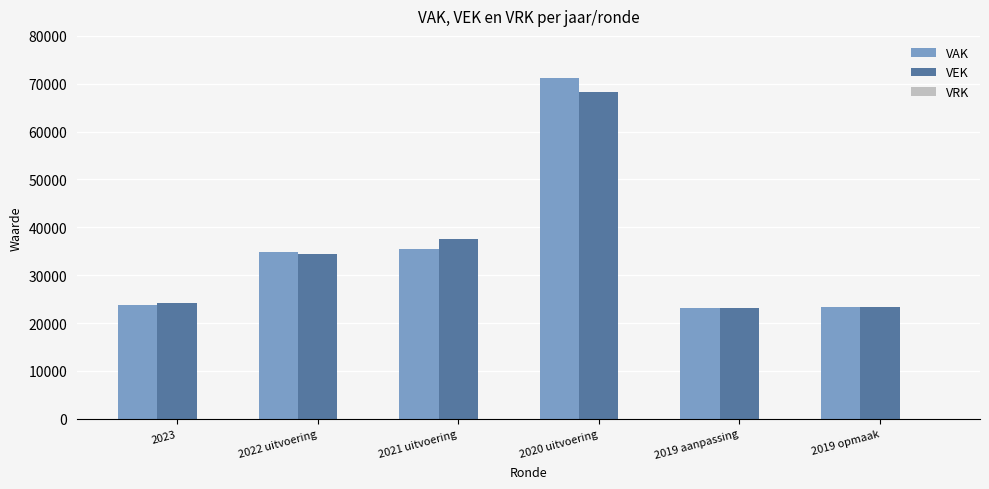

What position from the left is 2020 uitvoering?

4